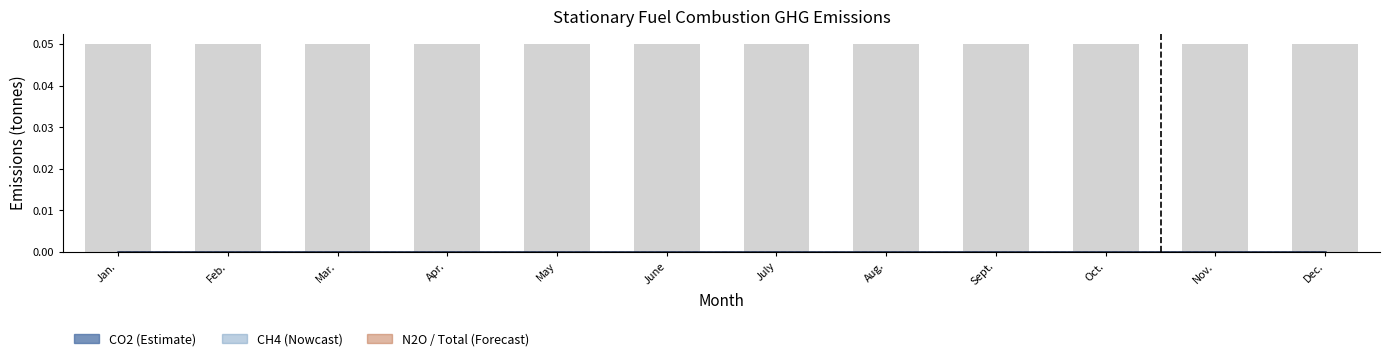

Reading left to right, extract all data points from this chart.

Weighted Avg Carbon Content: Jan.=0.0	Feb.=0.0	Mar.=0.0	Apr.=0.0	May=0.0	June=0.0	July=0.0	Aug.=0.0	Sept.=0.0	Oct.=0.0	Nov.=0.0	Dec.=0.0
High Heating Value: Jan.=0.0	Feb.=0.0	Mar.=0.0	Apr.=0.0	May=0.0	June=0.0	July=0.0	Aug.=0.0	Sept.=0.0	Oct.=0.0	Nov.=0.0	Dec.=0.0
Annual Total: Jan.=0.1	Feb.=0.1	Mar.=0.1	Apr.=0.1	May=0.1	June=0.1	July=0.1	Aug.=0.1	Sept.=0.1	Oct.=0.1	Nov.=0.1	Dec.=0.1